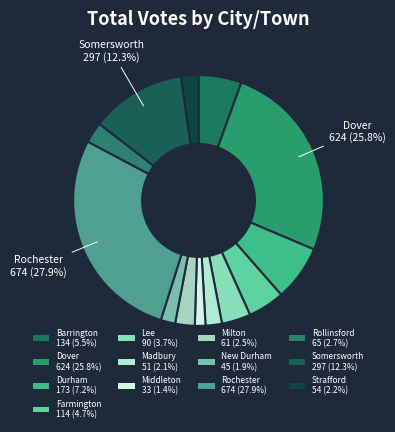

Which category has the smallest portion of the pie?

Middleton